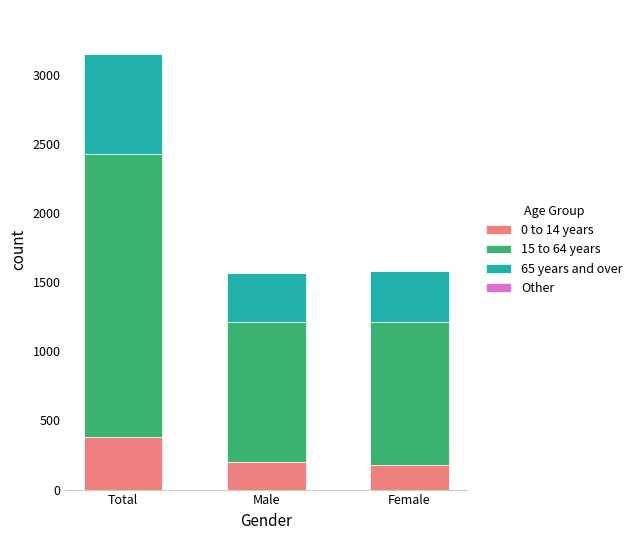

At which label is 0 to 14 years closest to 280?

Male